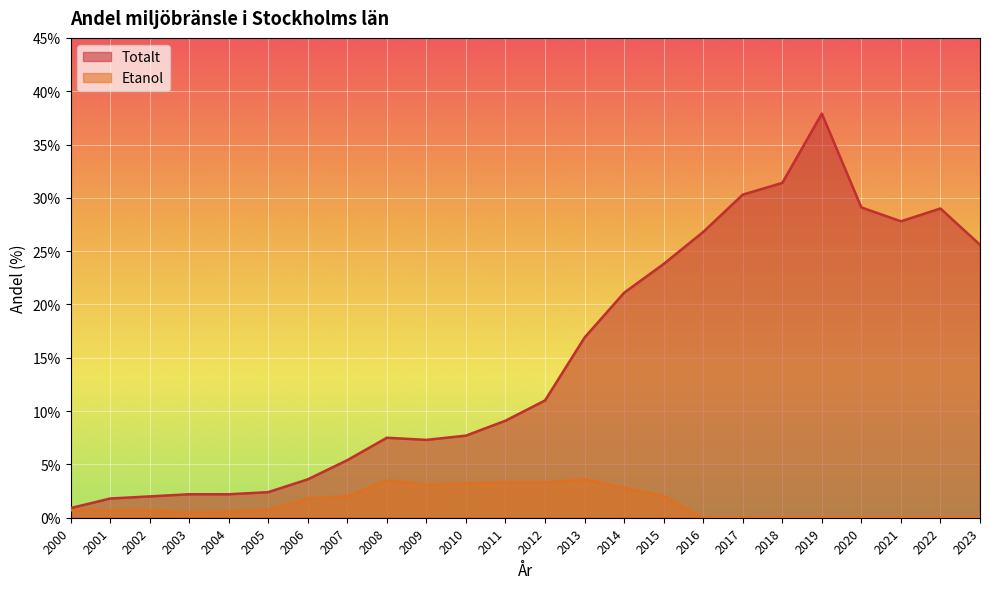

What is the spread (max minus min) of values at 2007?

3.4